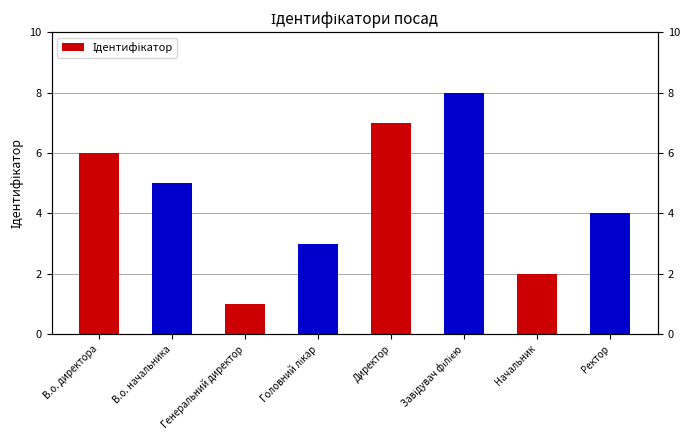

Which category has the lowest value across all series?

Генеральний директор